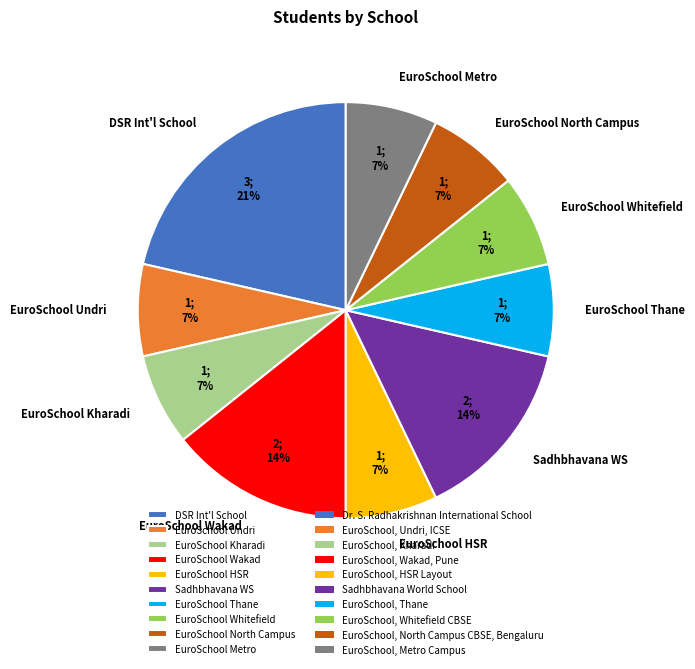

Is there a majority slice in this chart?

No